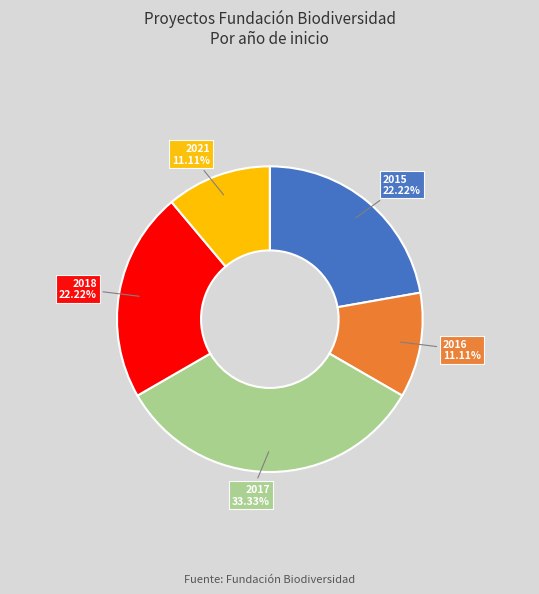

Does any single category account for the majority?

No